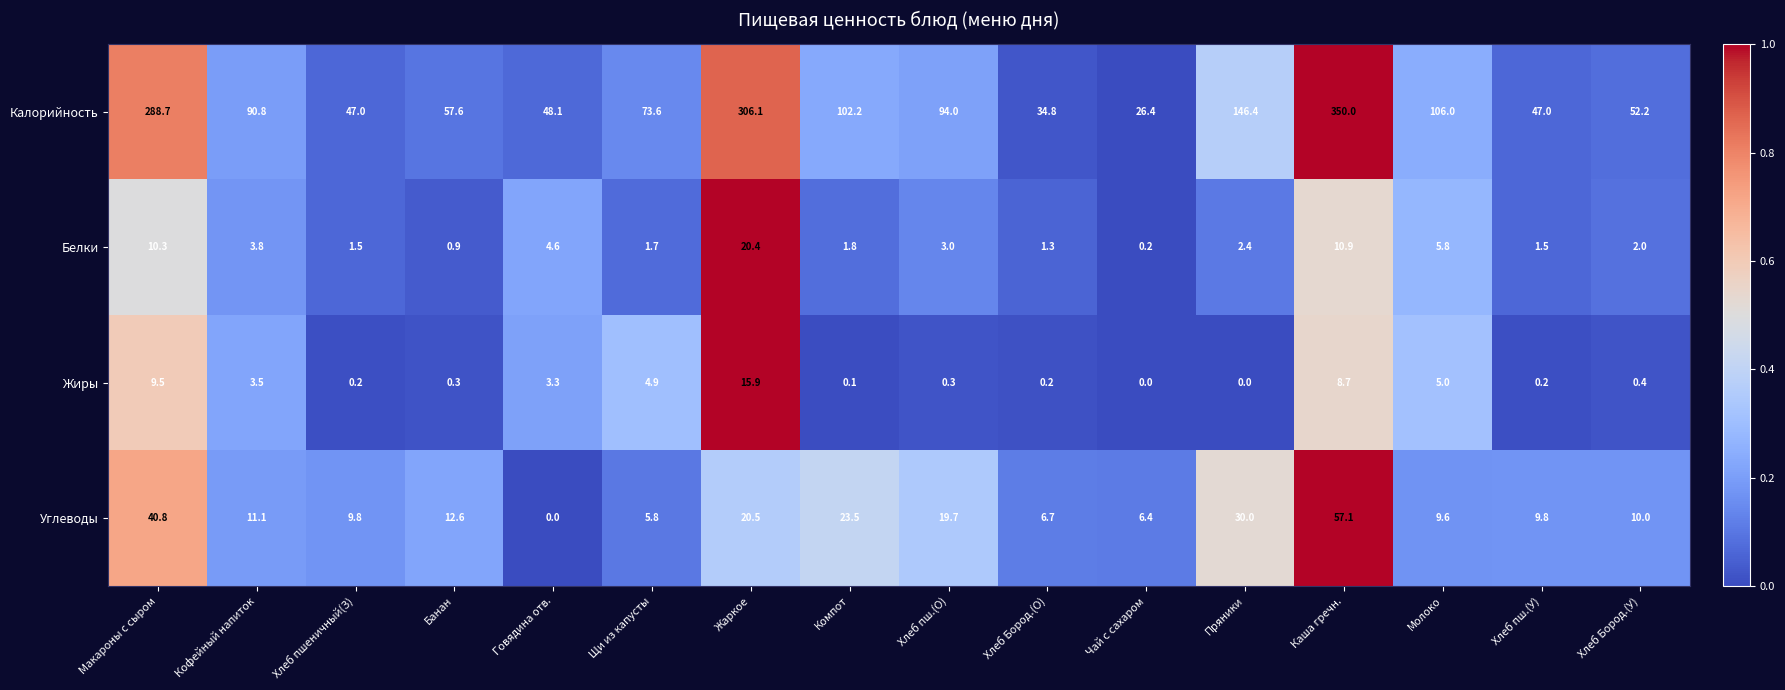

At how many categories does at least one series exceed 0?

16